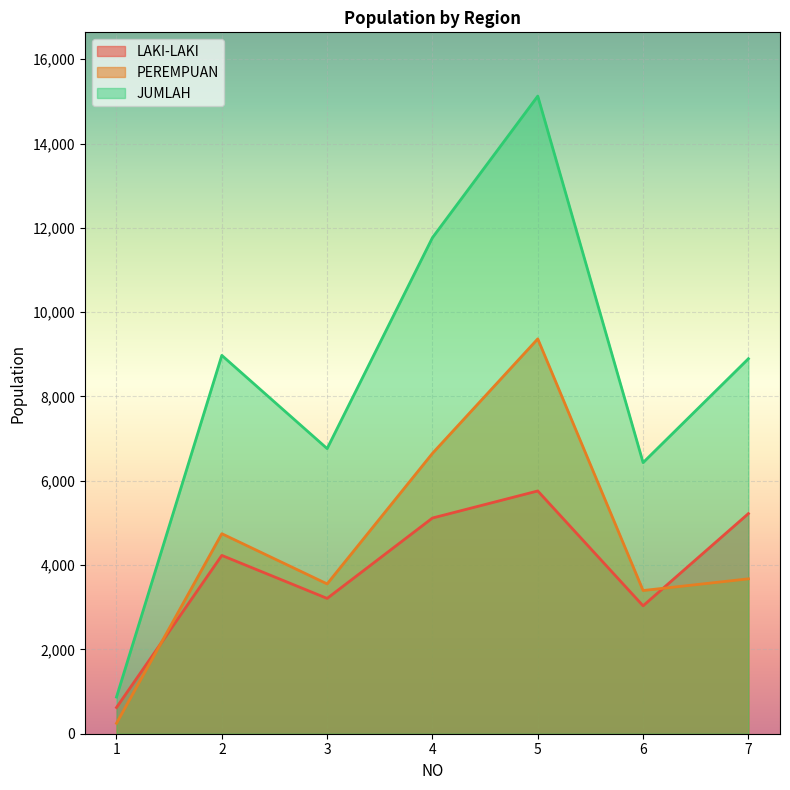

True or false: JUMLAH and LAKI-LAKI cross at least once.

False